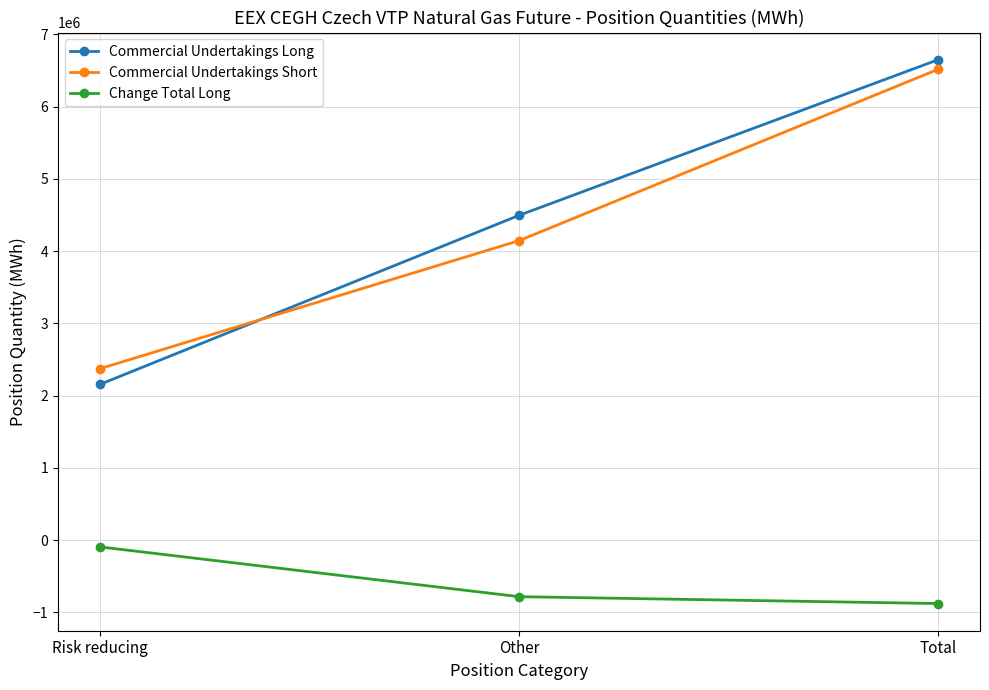

Is it true that Commercial Undertakings Short equals 2160211 at Total?

False